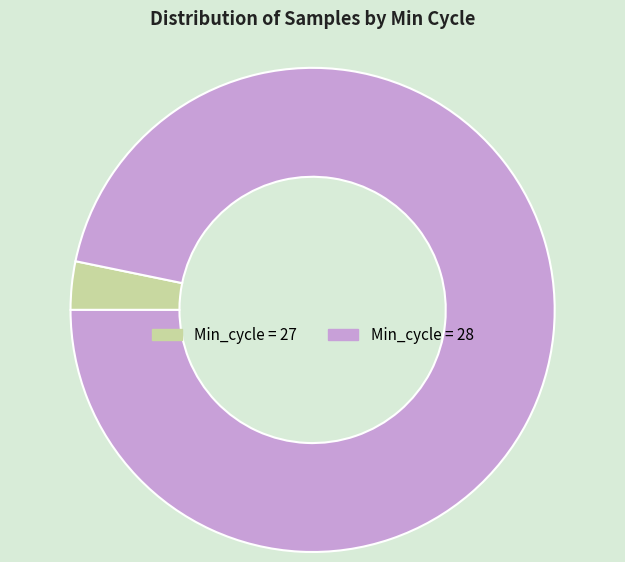

Count the number of slices in the pie.

2